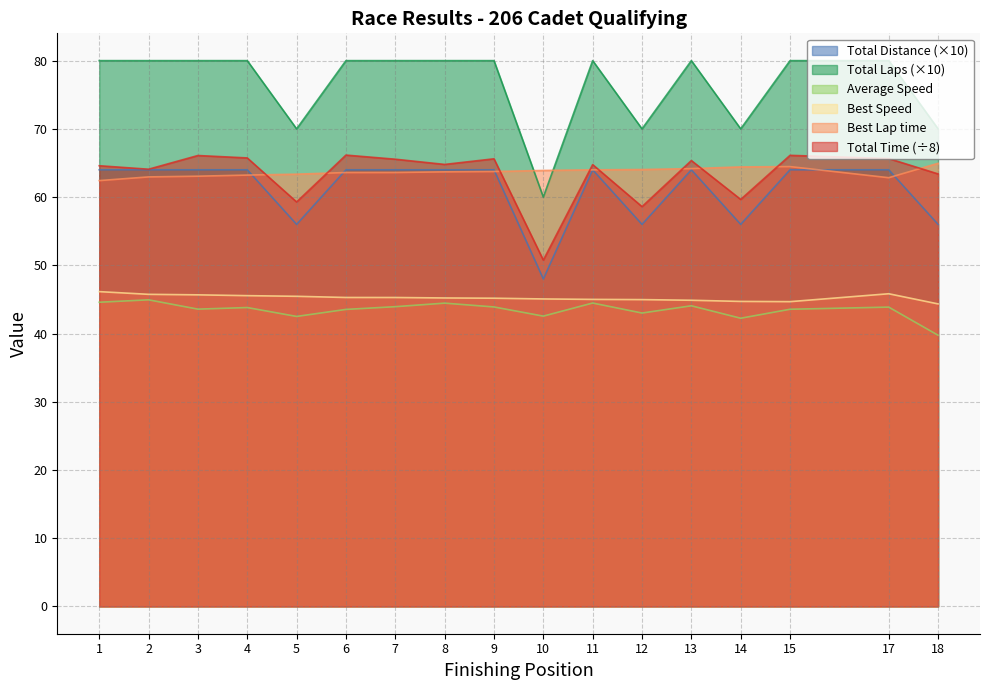

Is the value of Total Distance (×10) at 18 greater than the value of Best Lap time at 12?

No